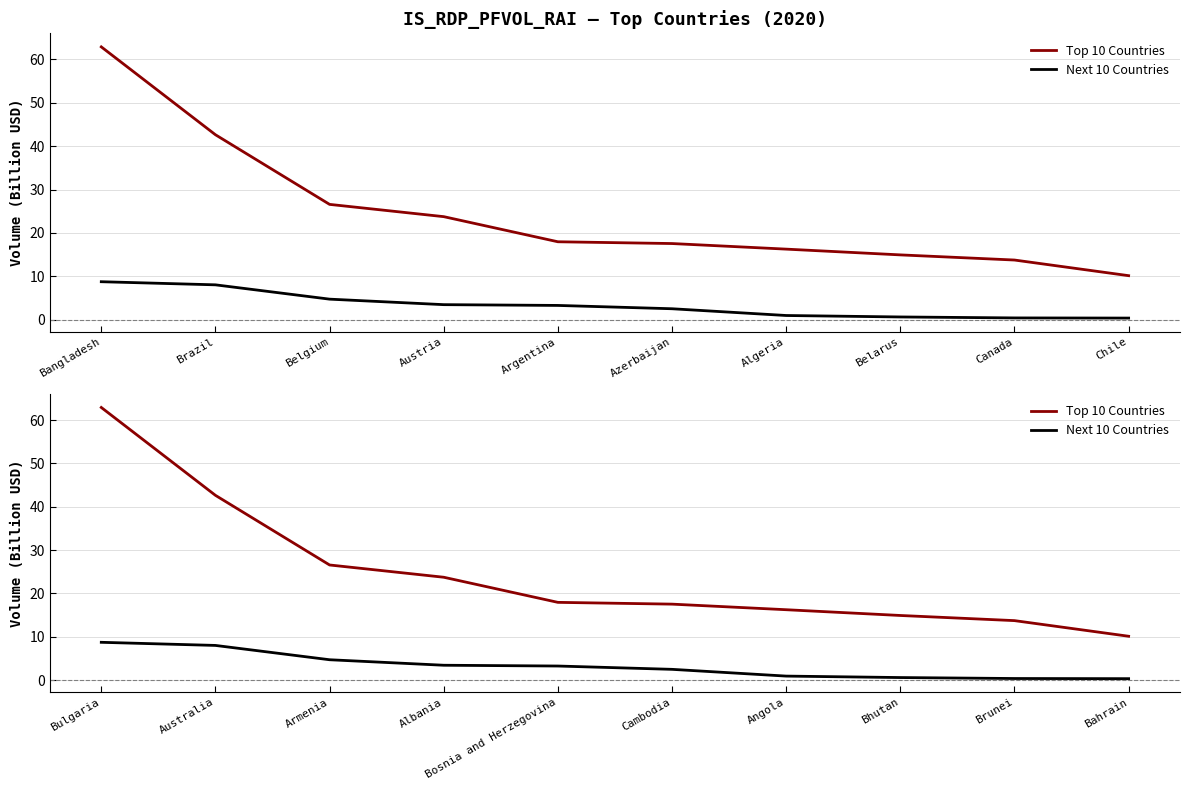

What is the sum of all Top 10 Countries values?

246.3